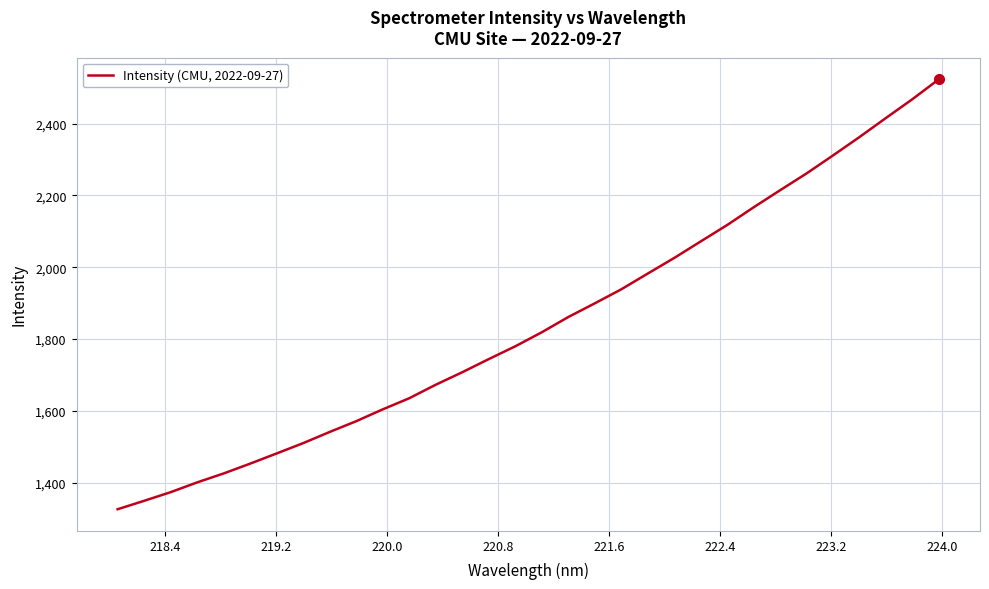

What is the greatest value displayed?

2523.9